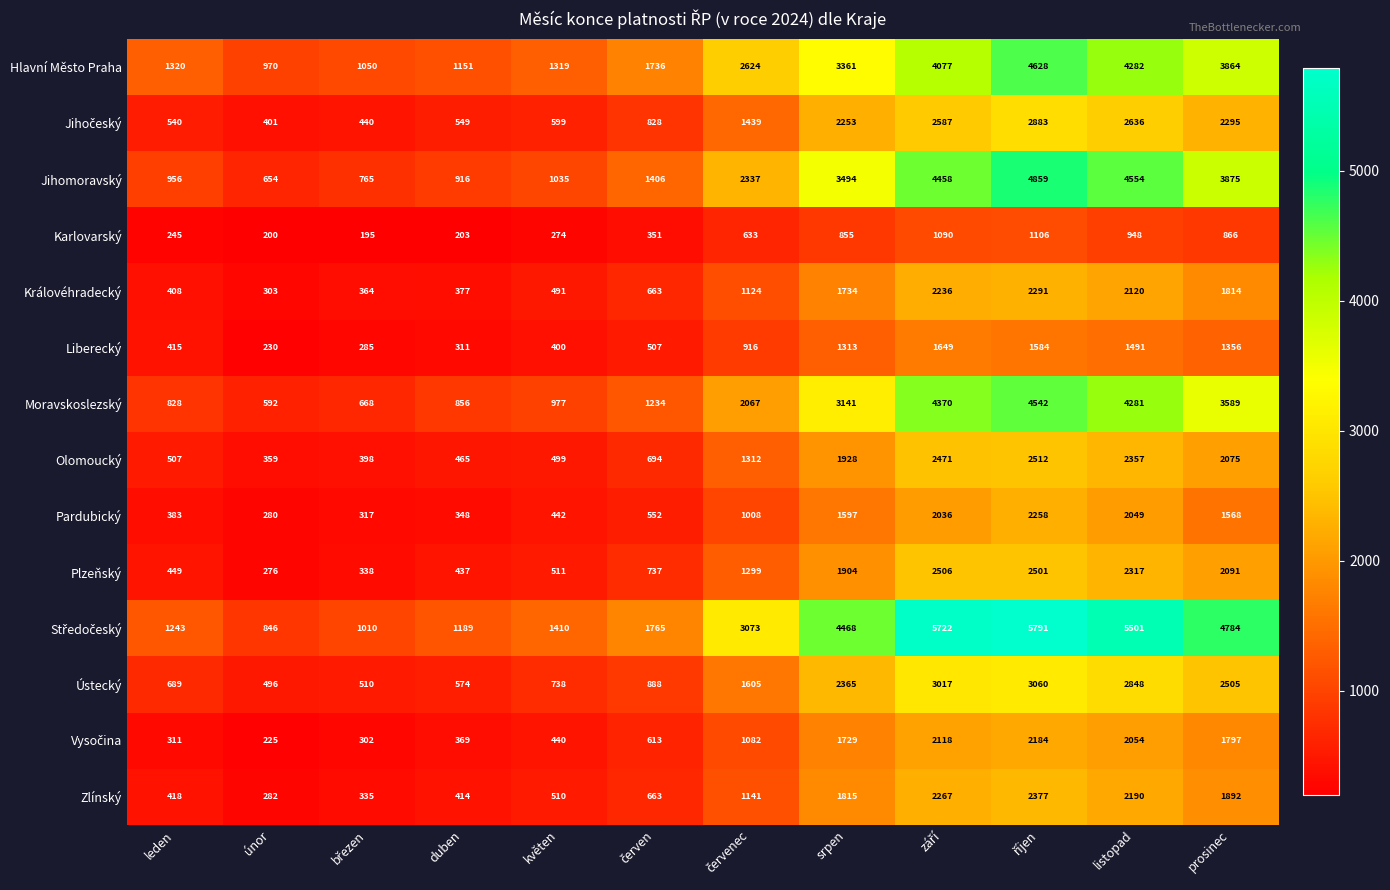

Is the value of Ústecký at srpen greater than the value of Jihomoravský at únor?

Yes